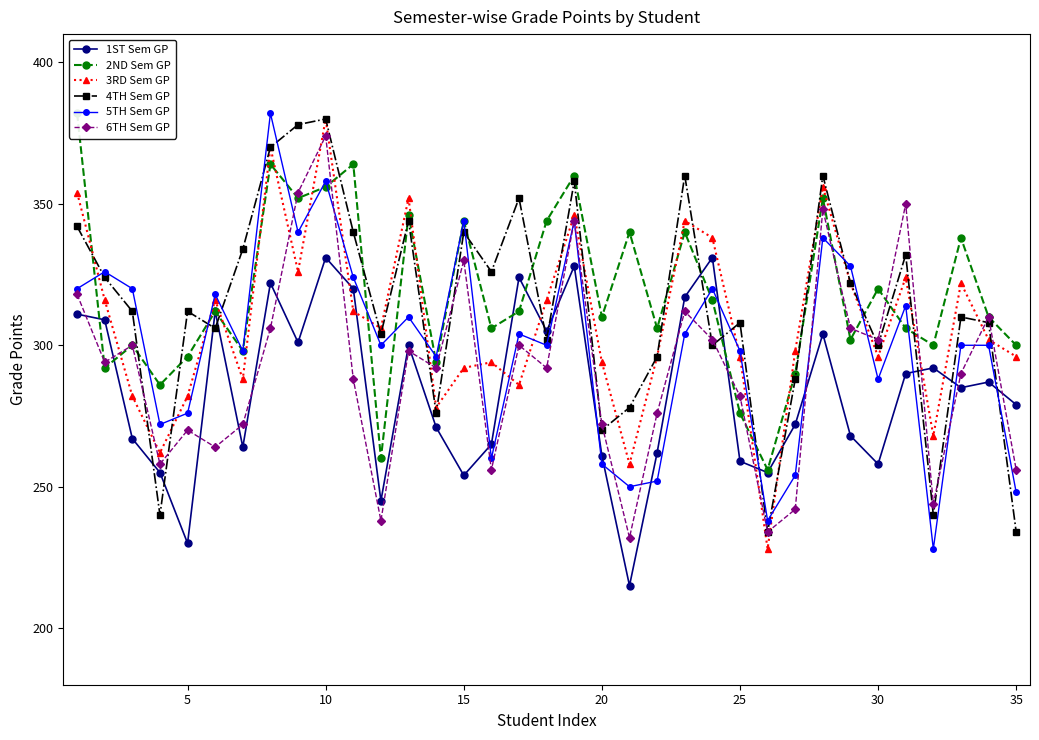

True or false: 6TH Sem GP has more than 2 points higher than both neighbors.

True